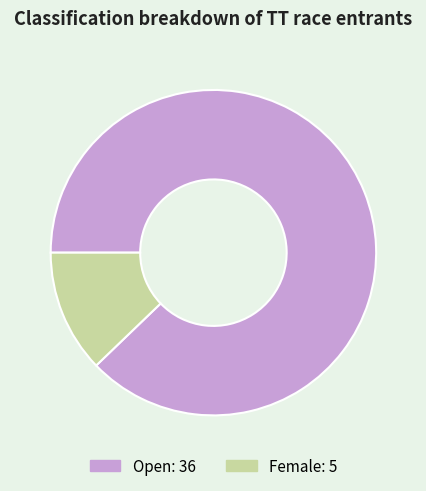

Does any single category account for the majority?

Yes